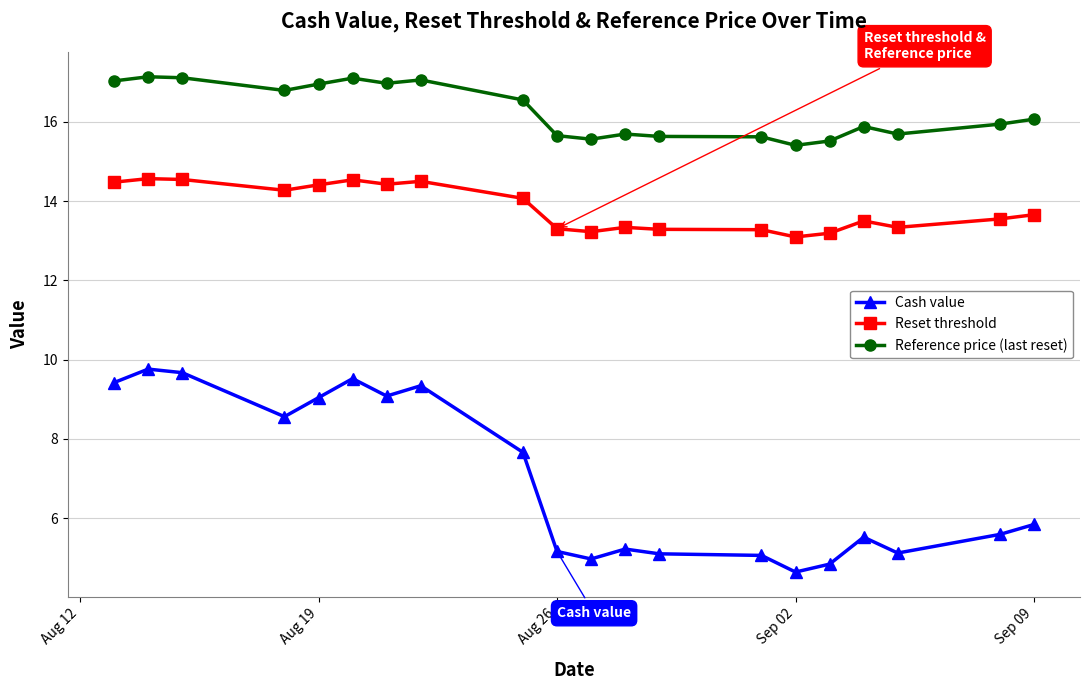

At how many categories does at least one series exceed 12?

20